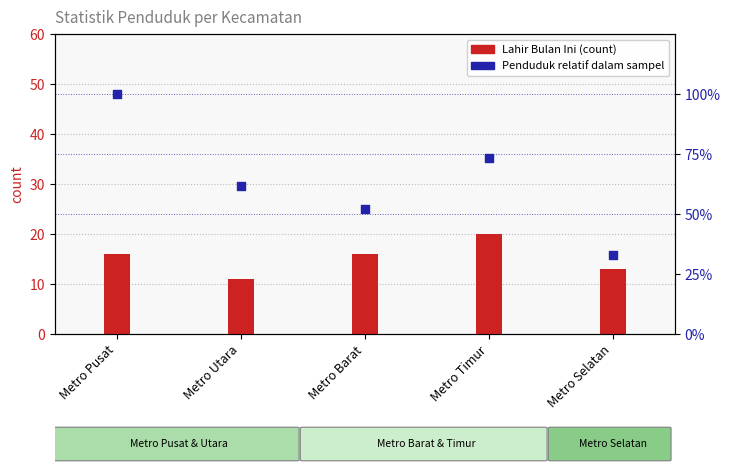

At how many categories does at least one series exceed 17?

5